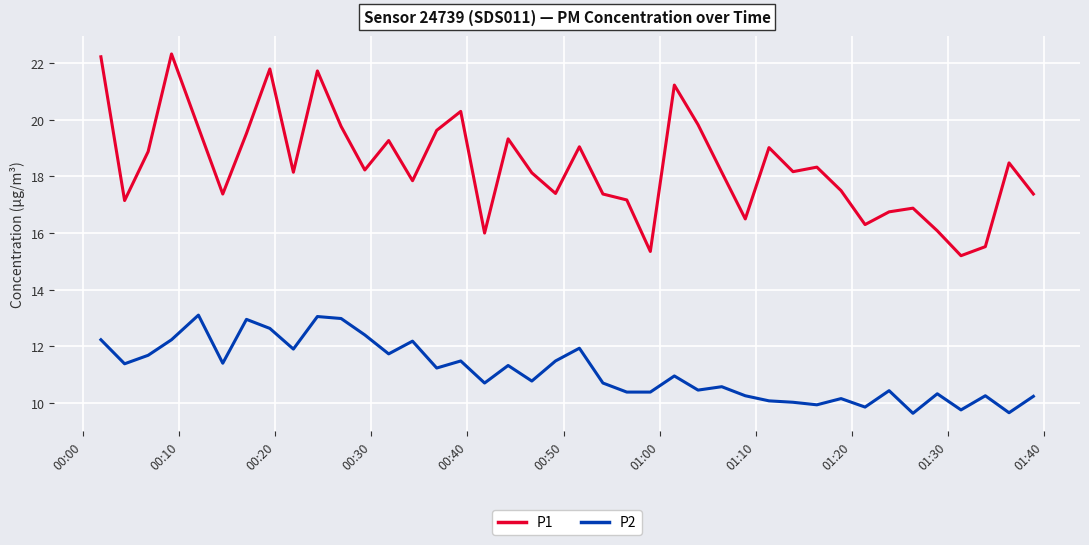

True or false: P1 and P2 intersect in this chart.

False